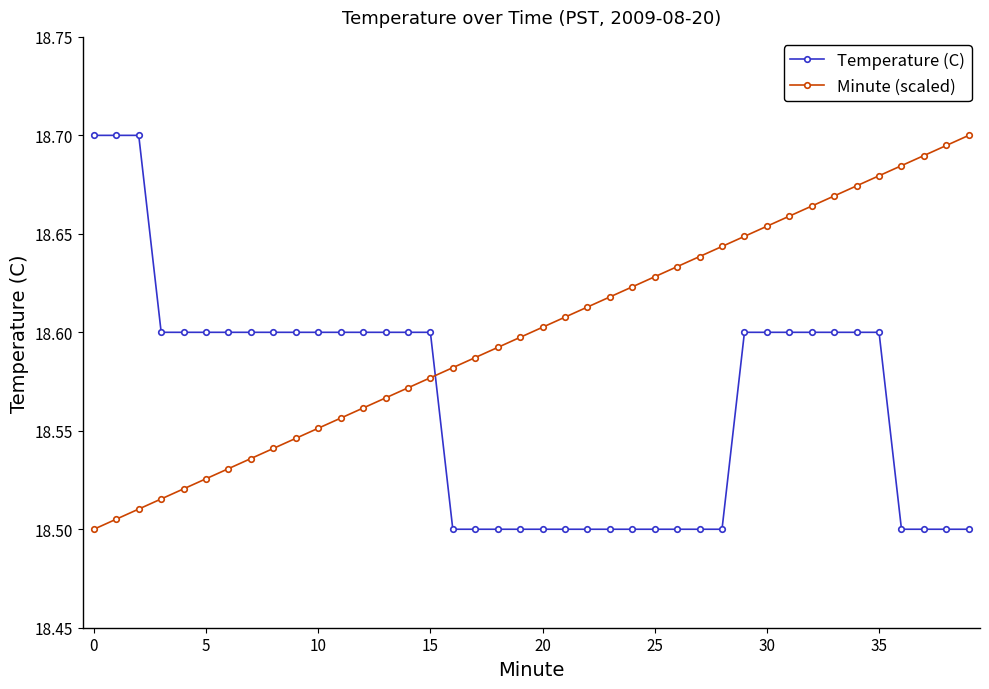

Rank the series by their average value, from lowest to highest.

Temperature (C), Minute (scaled)